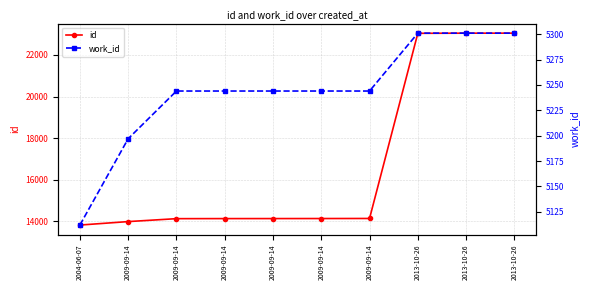

True or false: id and work_id intersect in this chart.

False